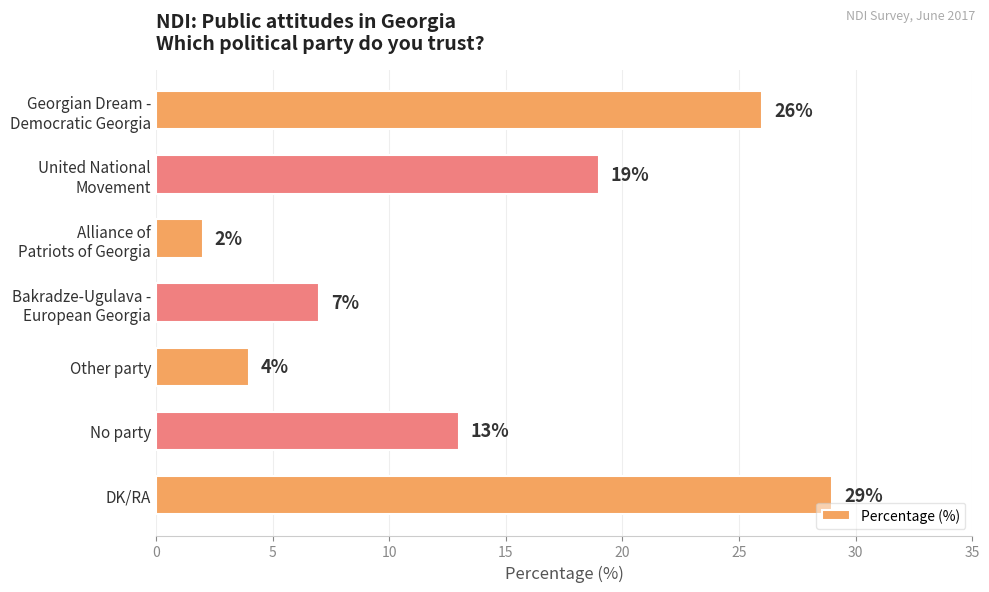

Where is the data nearest to the value 15?

No party